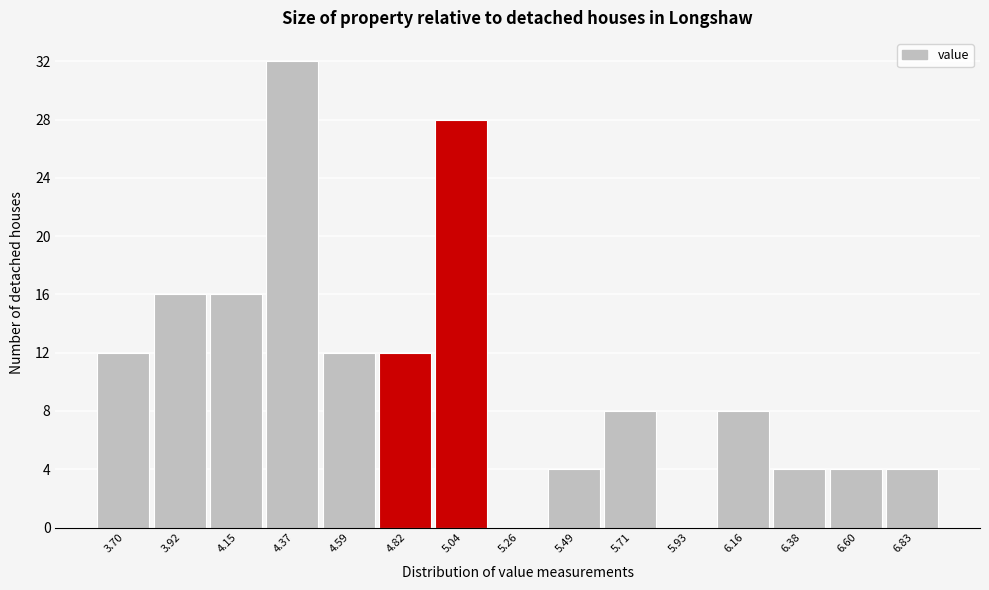

Reading left to right, extract all data points from this chart.

3.70=12	3.92=16	4.15=16	4.37=32	4.59=12	4.82=12	5.04=28	5.26=0	5.49=4	5.71=8	5.93=0	6.16=8	6.38=4	6.60=4	6.83=4